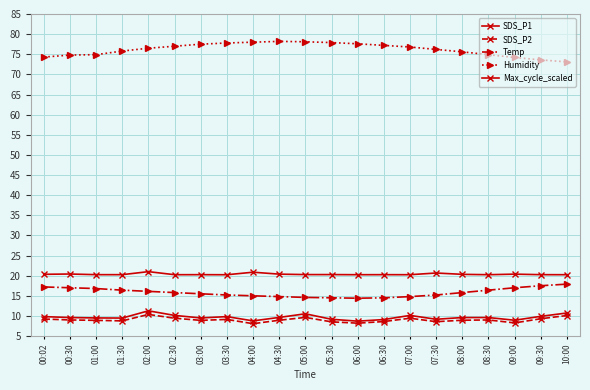

How many lines are shown in the chart?

5